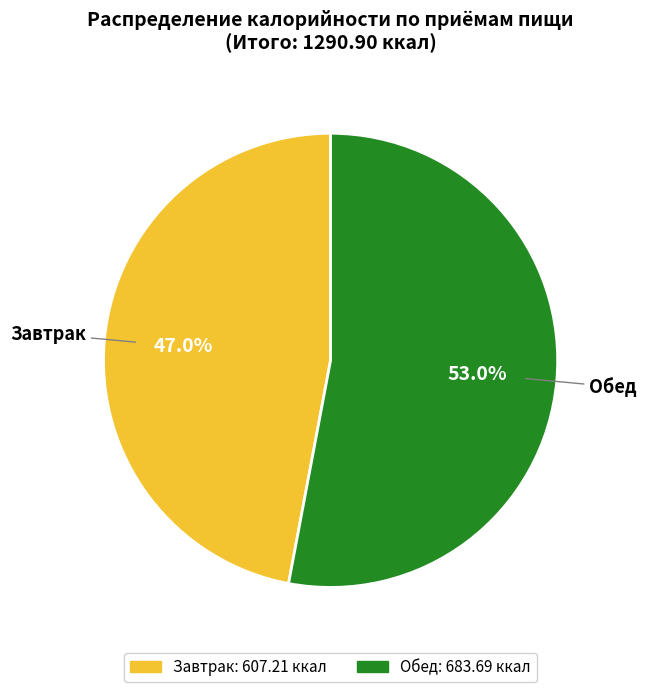

To the nearest percent, what percentage of the pie is Обед?

53%